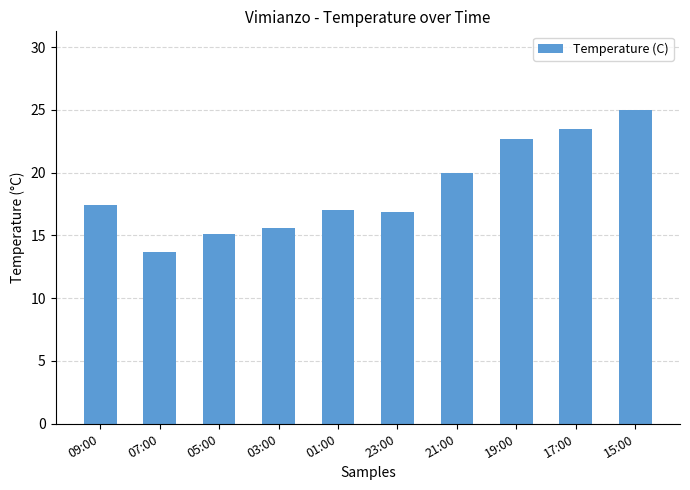

Approximately how many times larger is the value at 23:00 compared to 09:00?

1.0